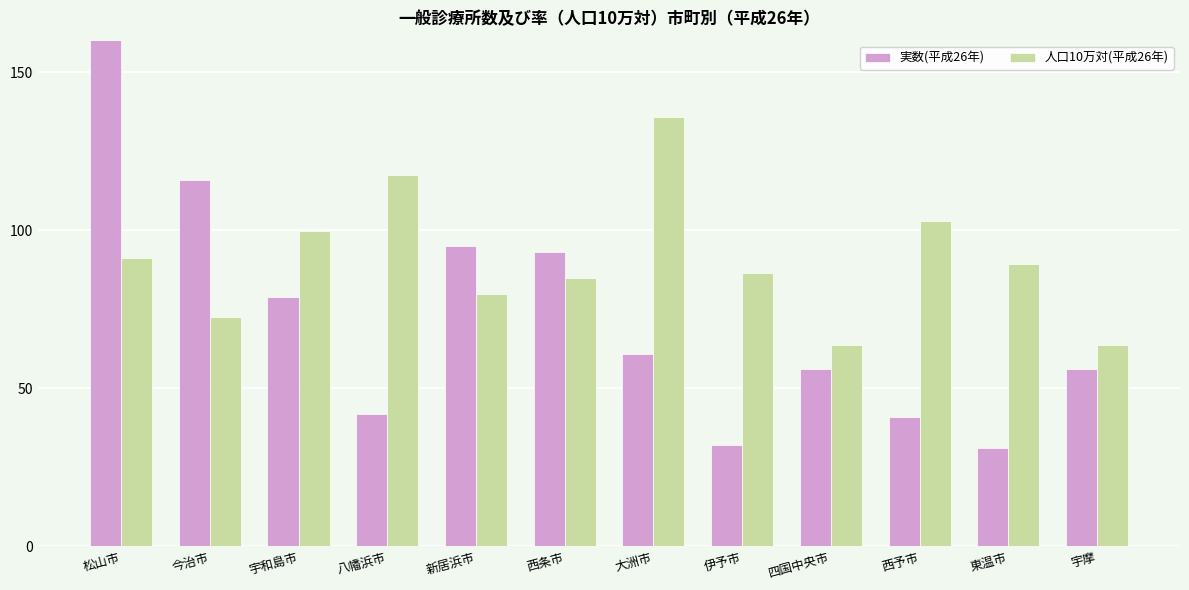

Rank the categories by 実数(平成26年) value from lowest to highest.

東温市, 伊予市, 西予市, 八幡浜市, 四国中央市, 宇摩, 大洲市, 宇和島市, 西条市, 新居浜市, 今治市, 松山市